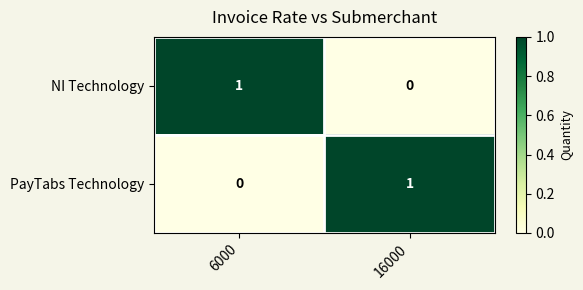

Rank the series at 16000 from lowest to highest value.

NI Technology, PayTabs Technology